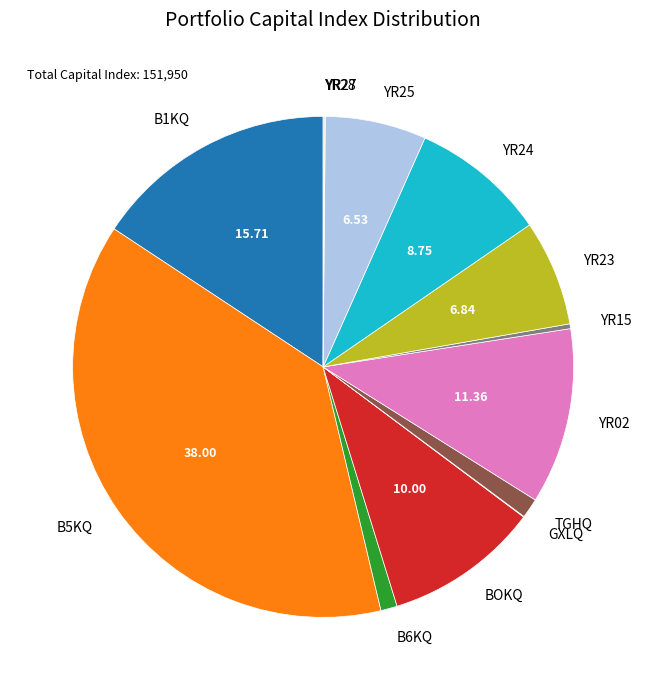

What is the ratio of the value at YR24 to the value at B1KQ?

0.6